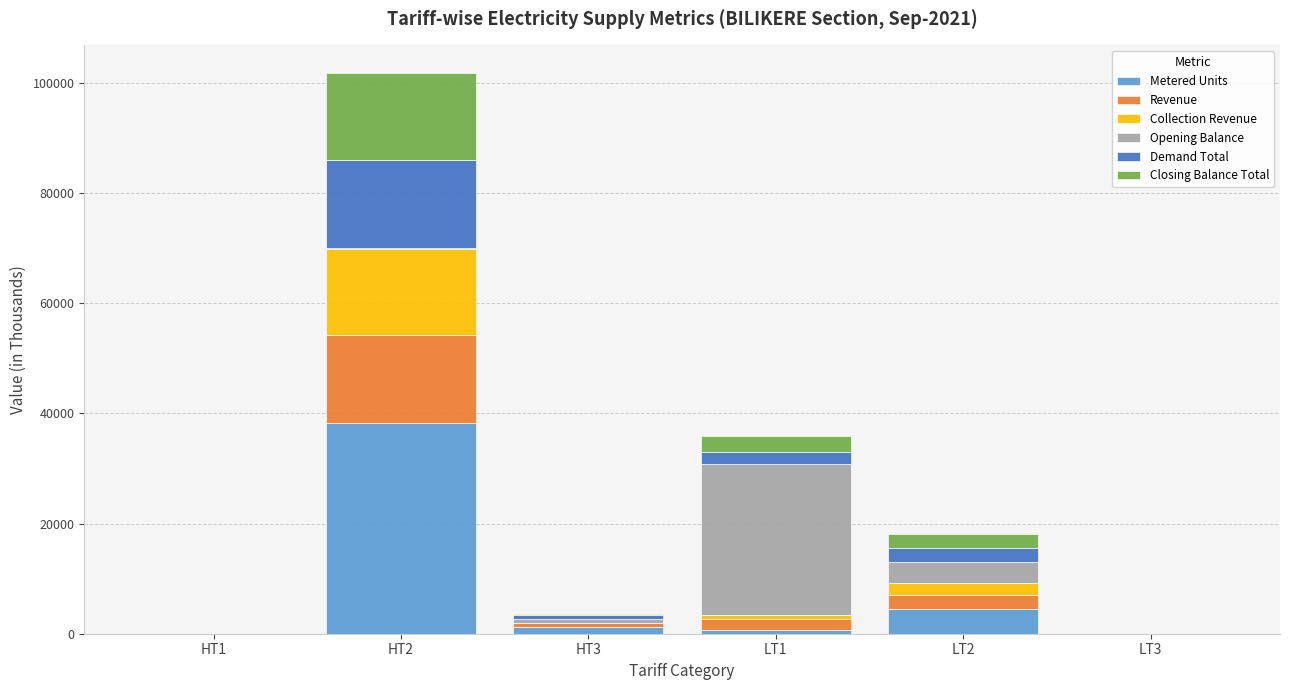

At which category is the sum across all series the highest?

HT2